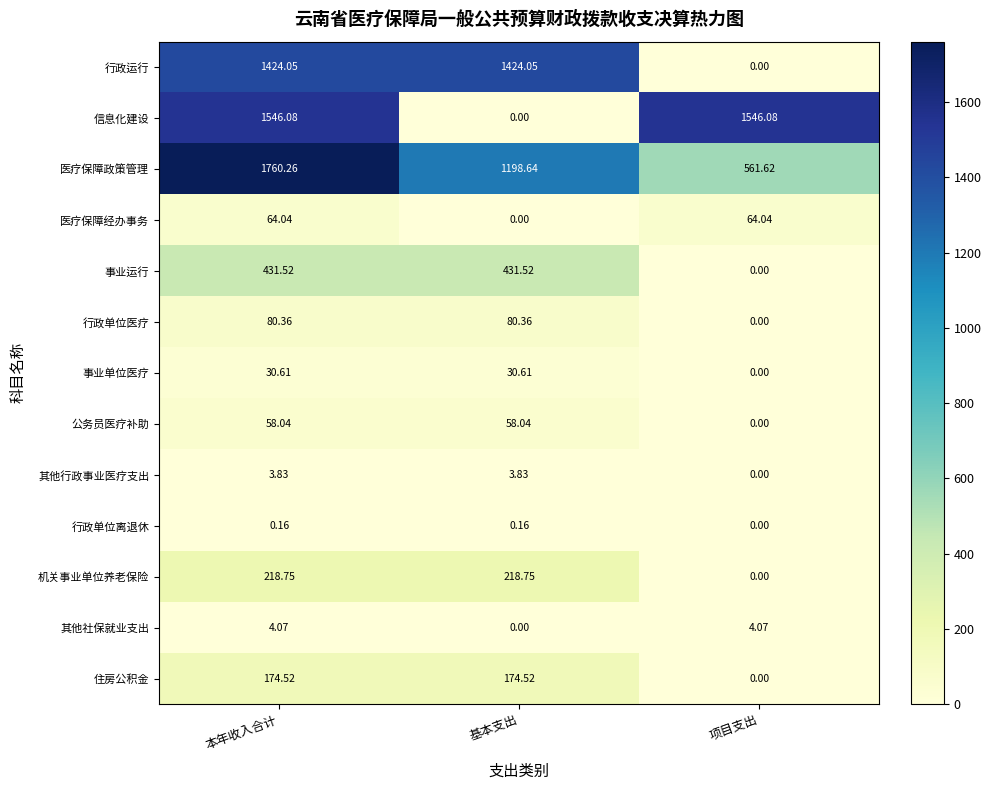

Which series has the largest range (max minus min)?

信息化建设